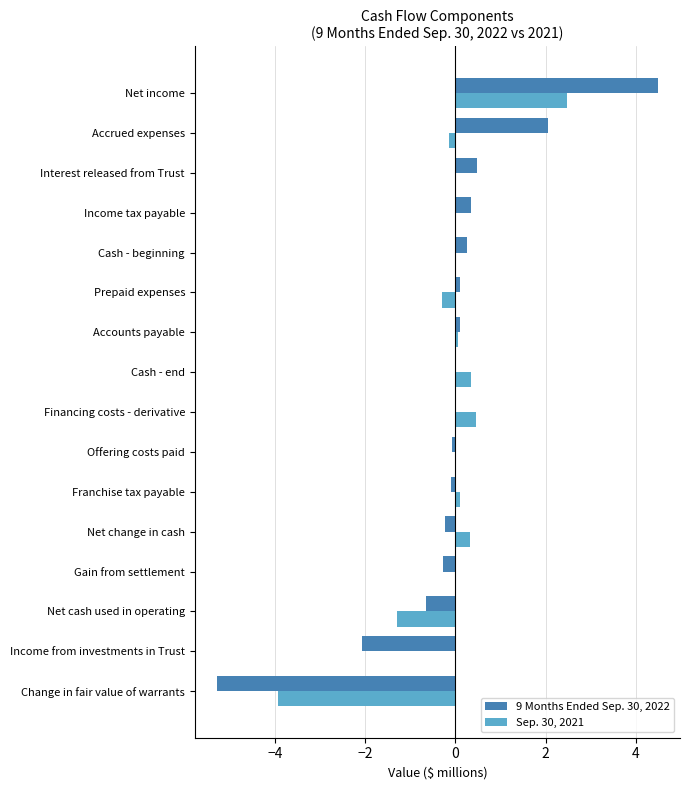

Which series changed the most between Net cash used in operating and Net income?

9 Months Ended Sep. 30, 2022